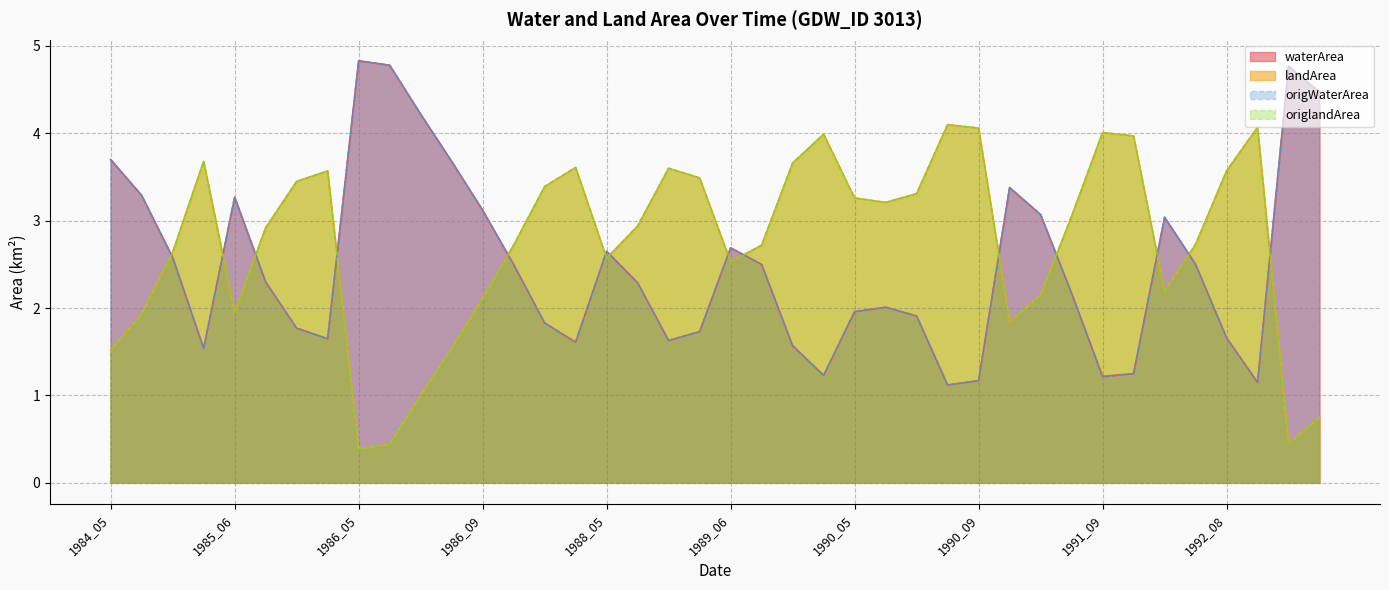

Reading right to left, transcribe all the data shown in this chart.

waterArea: 1993_07=4.5	1993_06=4.8	1992_09=1.1	1992_08=1.7	1992_07=2.5	1992_06=3.0	1991_10=1.2	1991_09=1.2	1991_08=2.2	1991_07=3.1	1991_06=3.4	1990_09=1.2	1990_08=1.1	1990_07=1.9	1990_06=2.0	1990_05=2.0	1989_09=1.2	1989_08=1.6	1989_07=2.5	1989_06=2.7	1988_09=1.7	1988_08=1.6	1988_07=2.3	1988_05=2.6	1987_09=1.6	1987_08=1.8	1987_07=2.5	1986_09=3.1	1986_08=3.7	1986_07=4.2	1986_06=4.8	1986_05=4.8	1985_10=1.6	1985_08=1.8	1985_07=2.3	1985_06=3.3	1984_08=1.5	1984_07=2.6	1984_06=3.3	1984_05=3.7
landArea: 1993_07=0.8	1993_06=0.5	1992_09=4.1	1992_08=3.6	1992_07=2.7	1992_06=2.2	1991_10=4.0	1991_09=4.0	1991_08=3.0	1991_07=2.1	1991_06=1.8	1990_09=4.1	1990_08=4.1	1990_07=3.3	1990_06=3.2	1990_05=3.3	1989_09=4.0	1989_08=3.7	1989_07=2.7	1989_06=2.5	1988_09=3.5	1988_08=3.6	1988_07=2.9	1988_05=2.6	1987_09=3.6	1987_08=3.4	1987_07=2.7	1986_09=2.1	1986_08=1.5	1986_07=1.0	1986_06=0.4	1986_05=0.4	1985_10=3.6	1985_08=3.5	1985_07=2.9	1985_06=1.9	1984_08=3.7	1984_07=2.6	1984_06=1.9	1984_05=1.5
origWaterArea: 1993_07=4.5	1993_06=4.8	1992_09=1.1	1992_08=1.7	1992_07=2.5	1992_06=3.0	1991_10=1.2	1991_09=1.2	1991_08=2.2	1991_07=3.1	1991_06=3.4	1990_09=1.2	1990_08=1.1	1990_07=1.9	1990_06=2.0	1990_05=2.0	1989_09=1.2	1989_08=1.6	1989_07=2.5	1989_06=2.7	1988_09=1.7	1988_08=1.6	1988_07=2.3	1988_05=2.6	1987_09=1.6	1987_08=1.8	1987_07=2.5	1986_09=3.1	1986_08=3.7	1986_07=4.2	1986_06=4.8	1986_05=4.8	1985_10=1.6	1985_08=1.8	1985_07=2.3	1985_06=3.3	1984_08=1.5	1984_07=2.6	1984_06=3.3	1984_05=3.7
origlandArea: 1993_07=0.8	1993_06=0.5	1992_09=4.1	1992_08=3.6	1992_07=2.7	1992_06=2.2	1991_10=4.0	1991_09=4.0	1991_08=3.0	1991_07=2.1	1991_06=1.8	1990_09=4.1	1990_08=4.1	1990_07=3.3	1990_06=3.2	1990_05=3.3	1989_09=4.0	1989_08=3.7	1989_07=2.7	1989_06=2.5	1988_09=3.5	1988_08=3.6	1988_07=2.9	1988_05=2.6	1987_09=3.6	1987_08=3.4	1987_07=2.7	1986_09=2.1	1986_08=1.5	1986_07=1.0	1986_06=0.4	1986_05=0.4	1985_10=3.6	1985_08=3.5	1985_07=2.9	1985_06=1.9	1984_08=3.7	1984_07=2.6	1984_06=1.9	1984_05=1.5